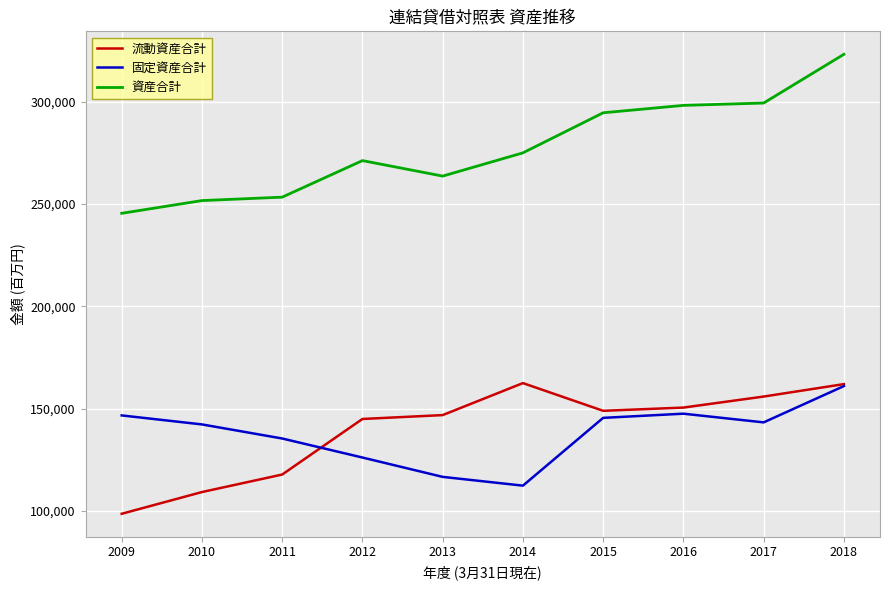

Which series has the largest total across all categories?

資産合計